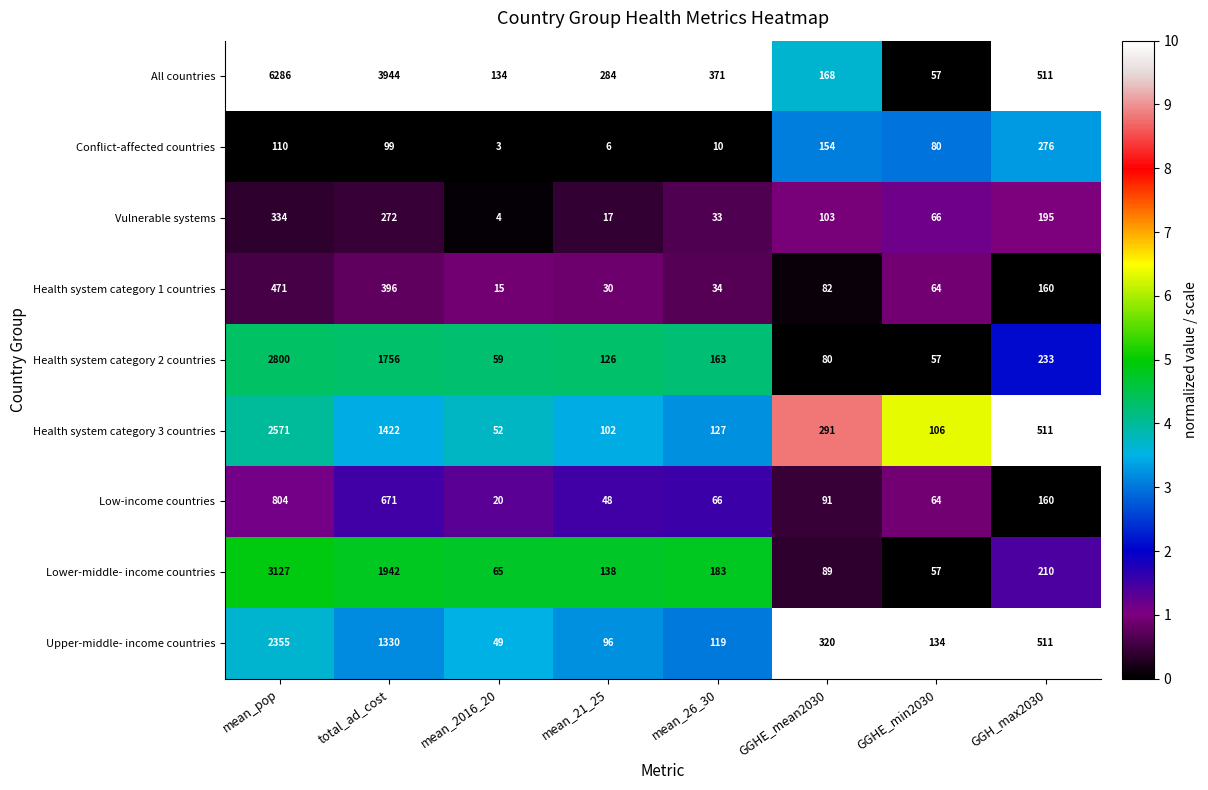

At which category does the chart reach its peak across all series?

mean_pop